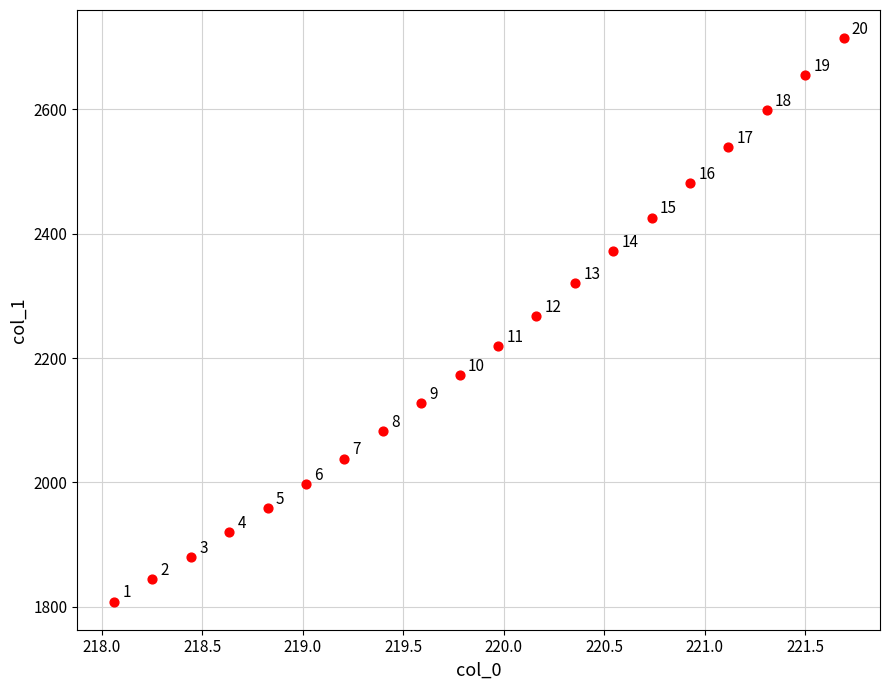

What Y value in the scatter plot is closest to 2261?

2267.8